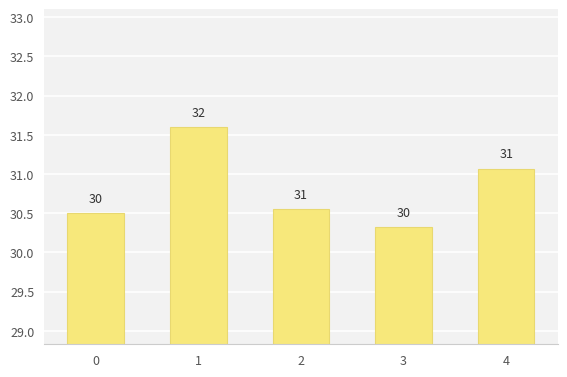

Rank the categories by value from highest to lowest.

1, 4, 2, 0, 3